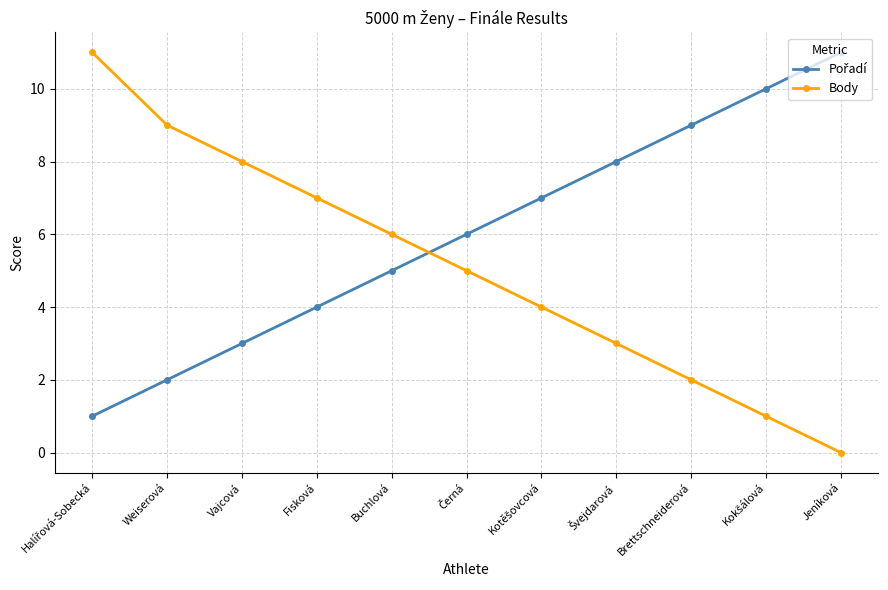

How many distinct data groups are displayed?

2